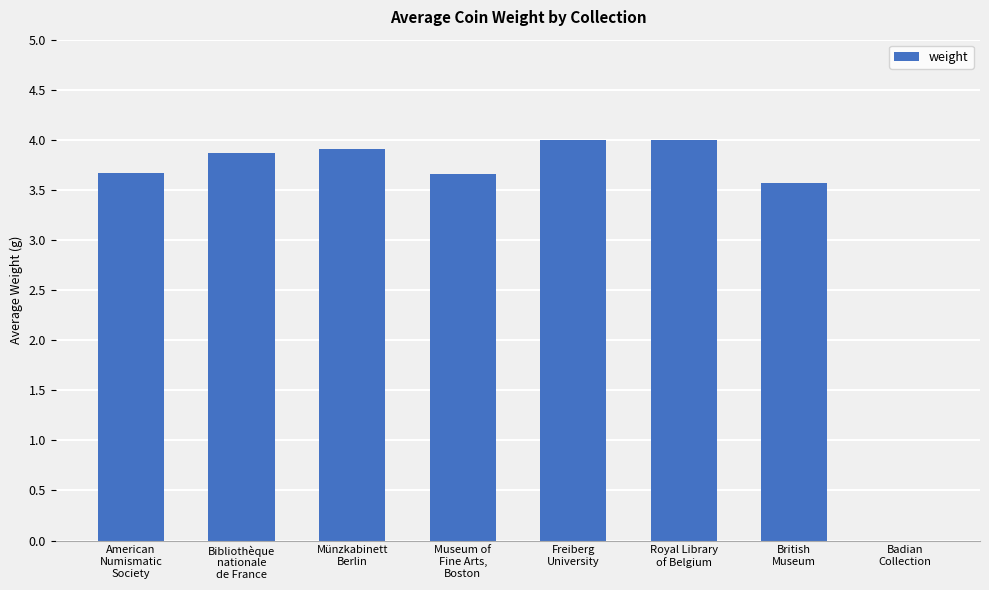

What is the maximum value shown in the chart?

4.0